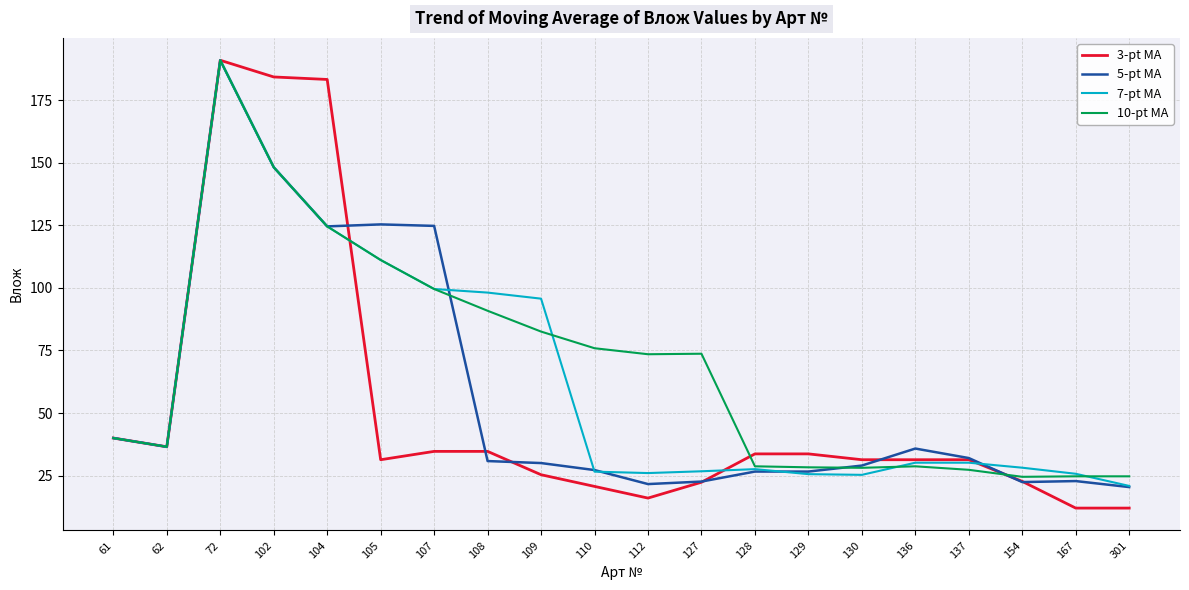

At which category is the sum across all series the highest?

72